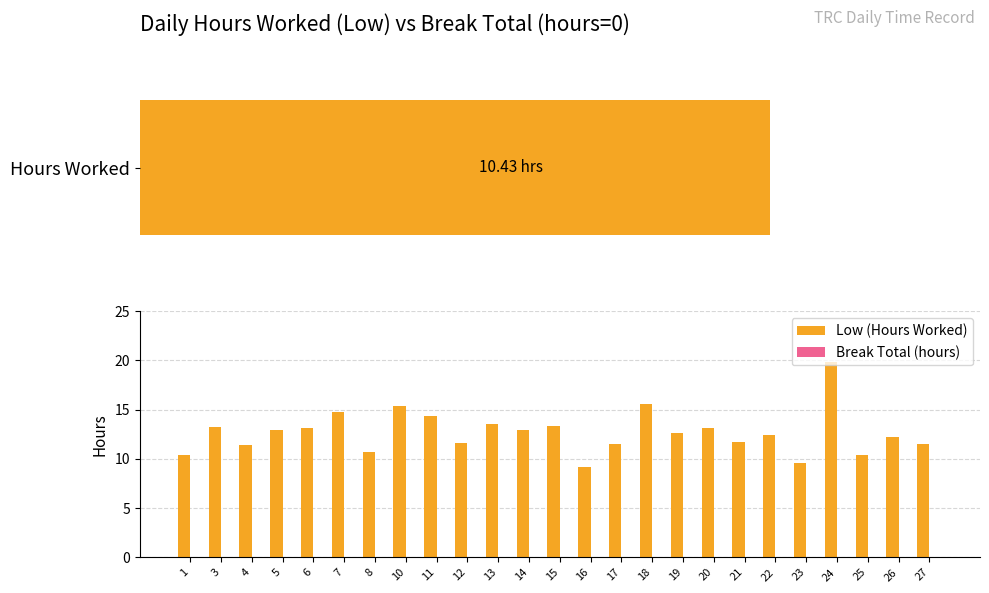

What is the lowest value of the Low (Hours Worked) series?

9.2